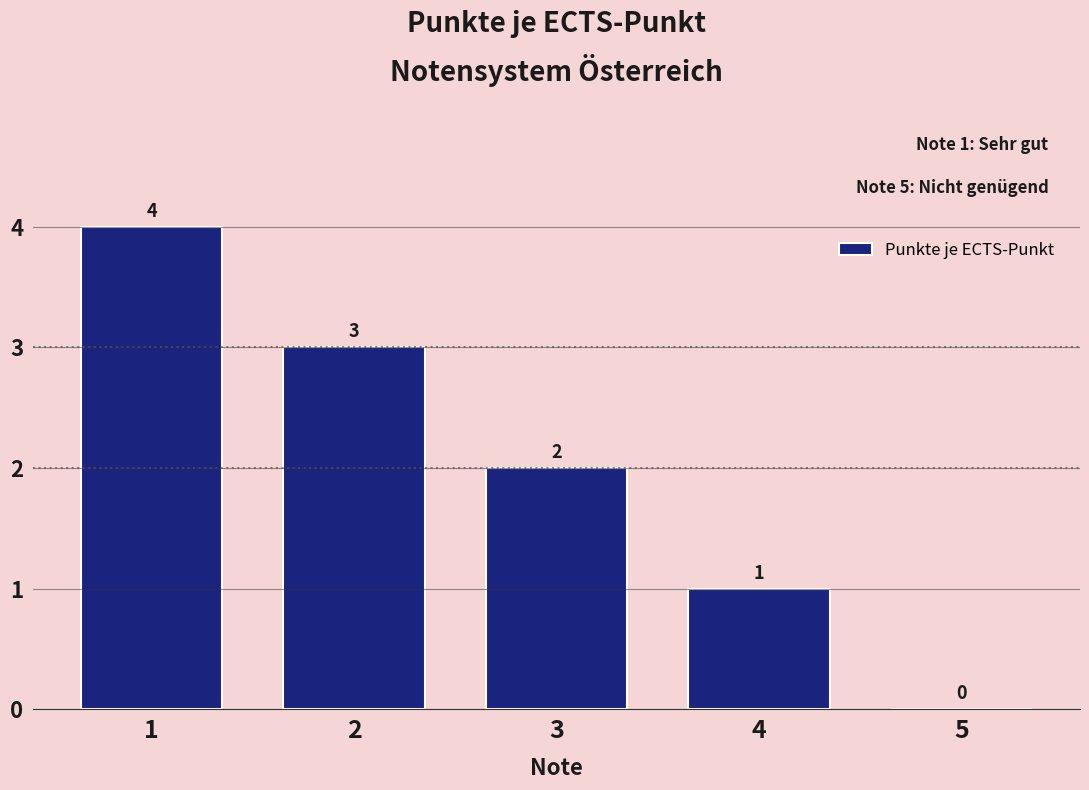

Reading right to left, extract all data points from this chart.

5=0	4=1	3=2	2=3	1=4